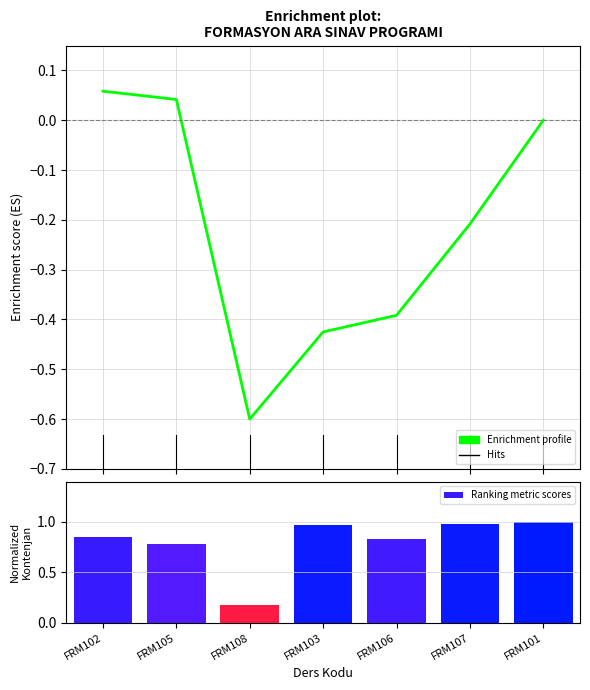

What is the difference between the second highest and minimum values in the Enrichment profile series?

0.6